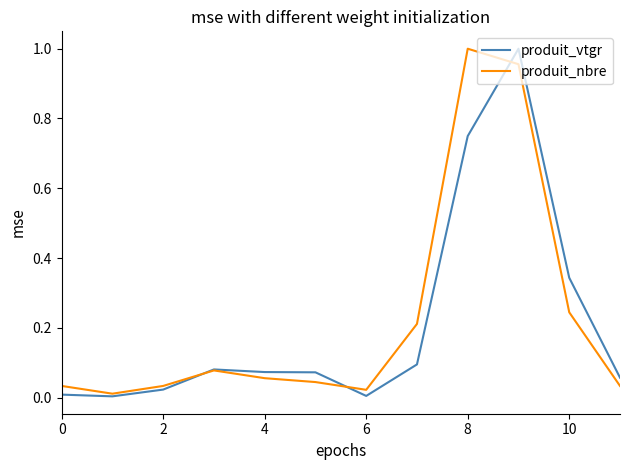

How many times do produit_vtgr and produit_nbre cross each other?

3